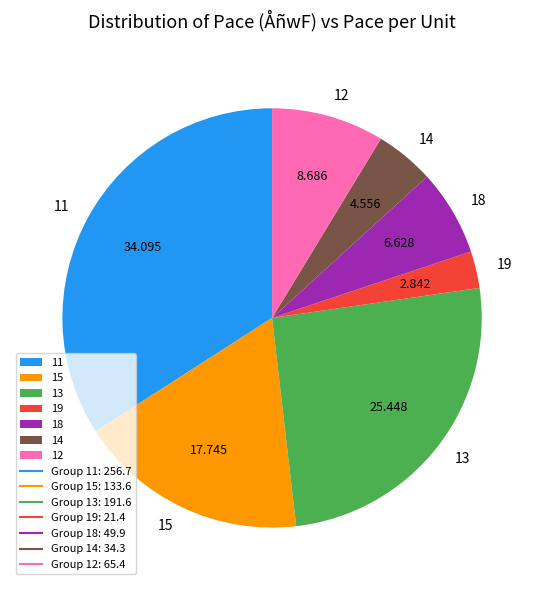

True or false: 11 accounts for 1% of the total.

False